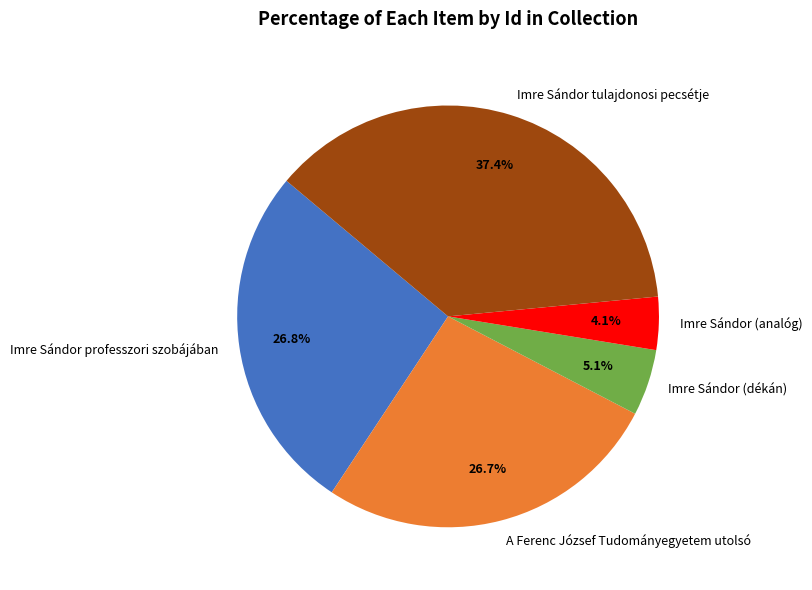

Count the number of slices in the pie.

5